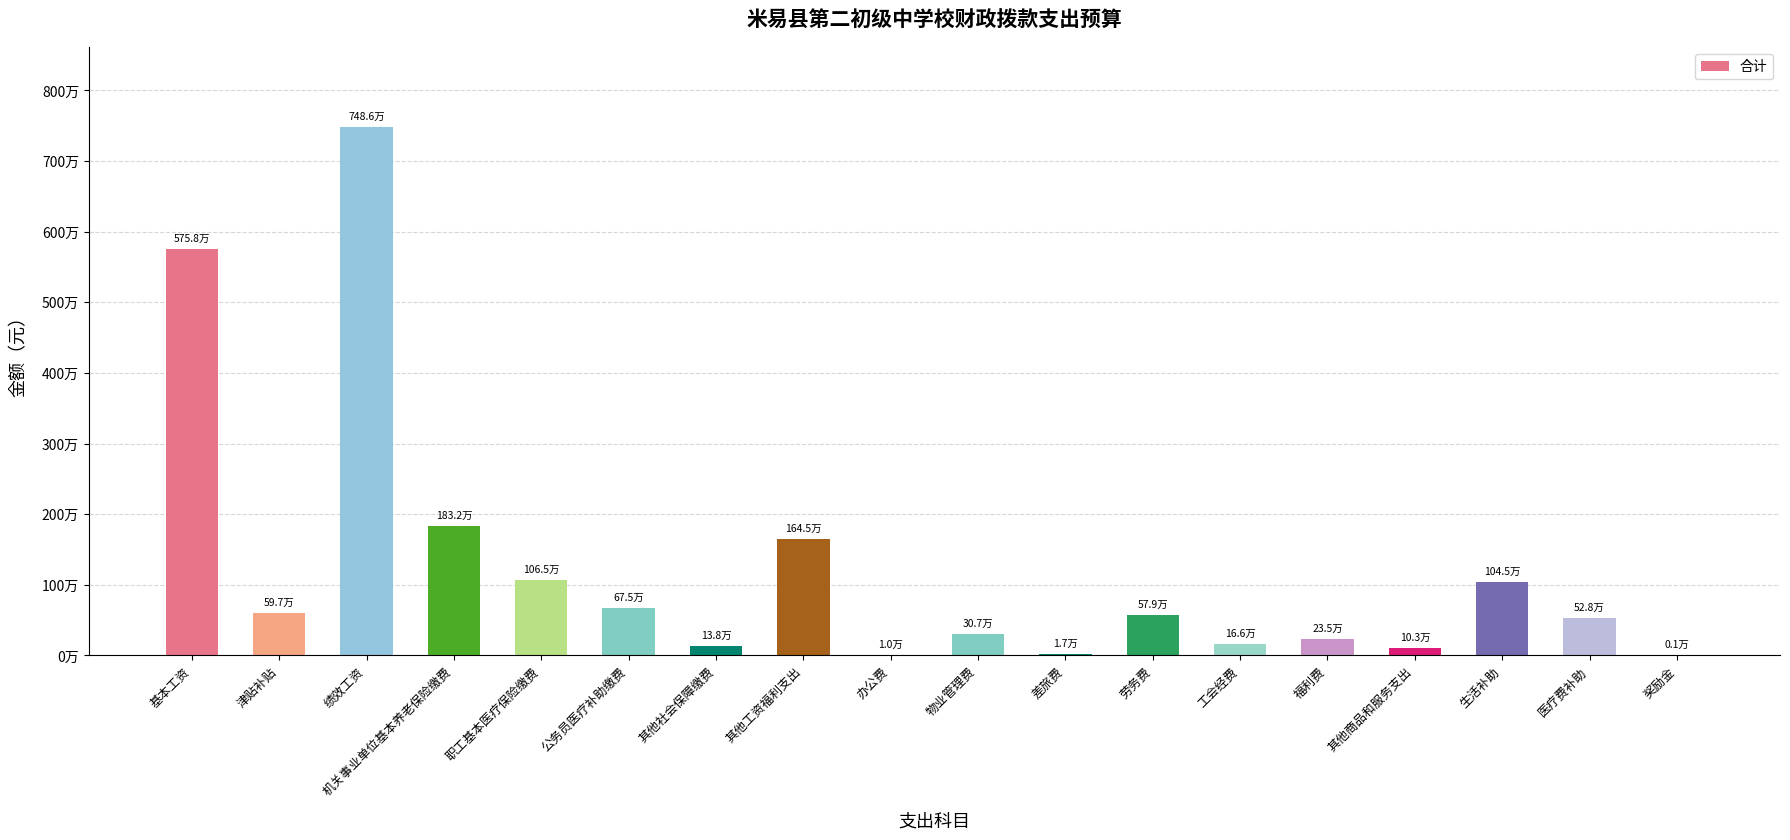

True or false: the data shows 235076.9 at 职工基本医疗保险缴费.

False